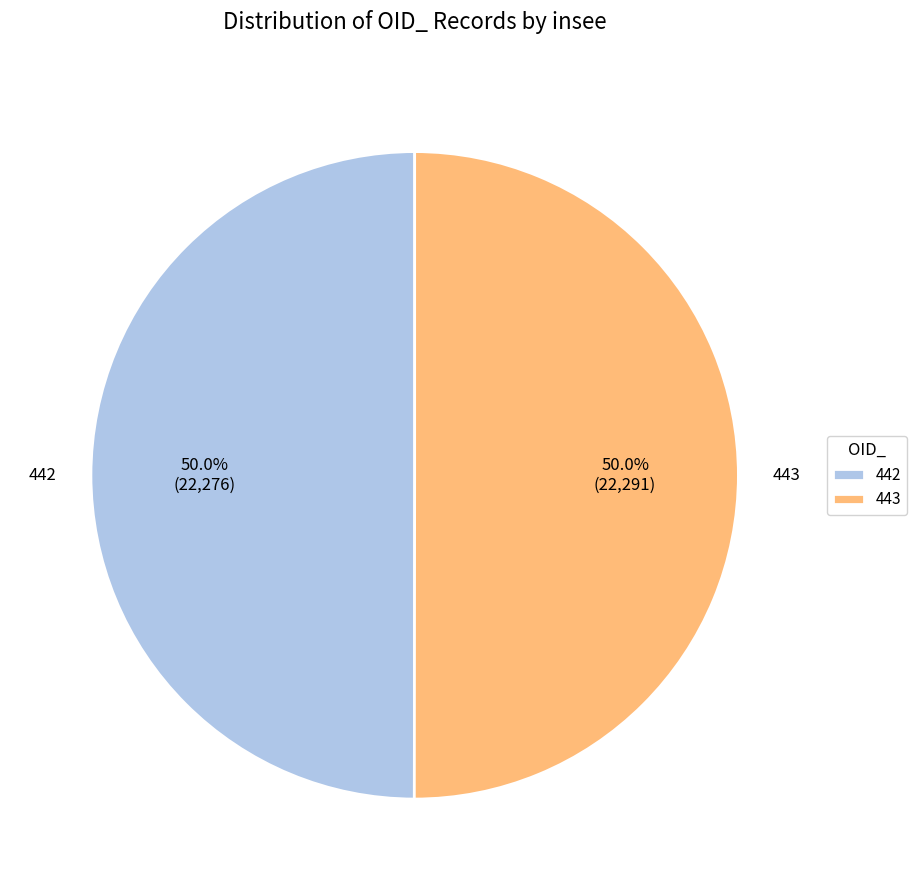

What is the ratio of the value at 442 to the value at 443?

1.0